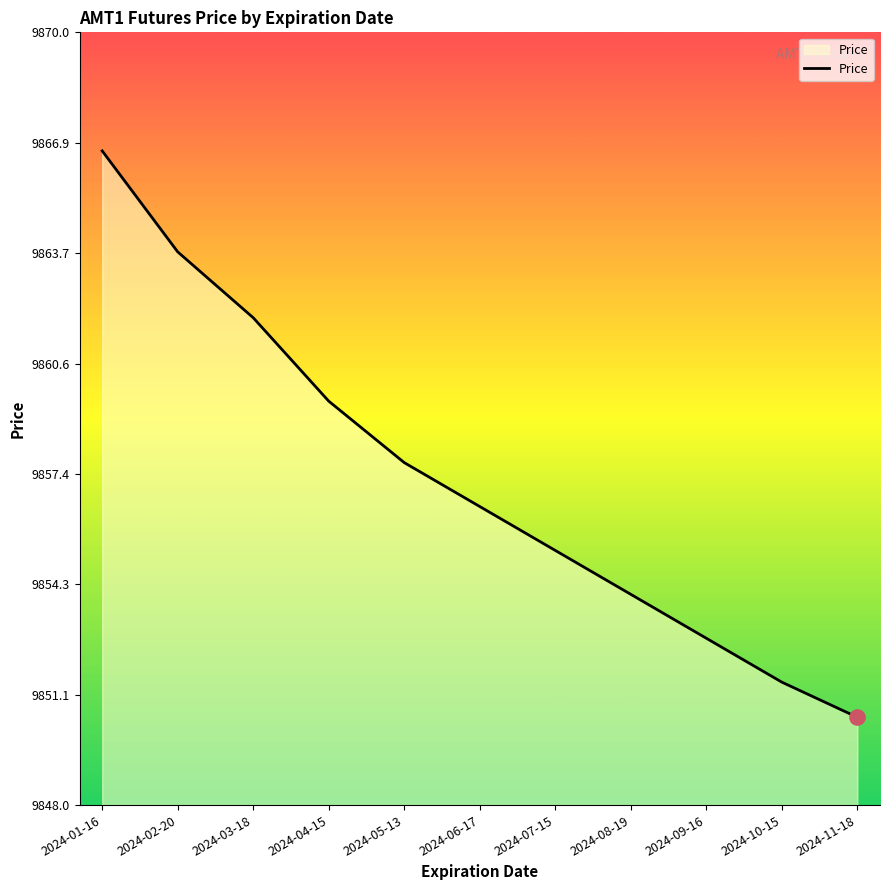

Approximately how many times larger is the value at 2024-05-13 compared to 2024-02-20?

1.0